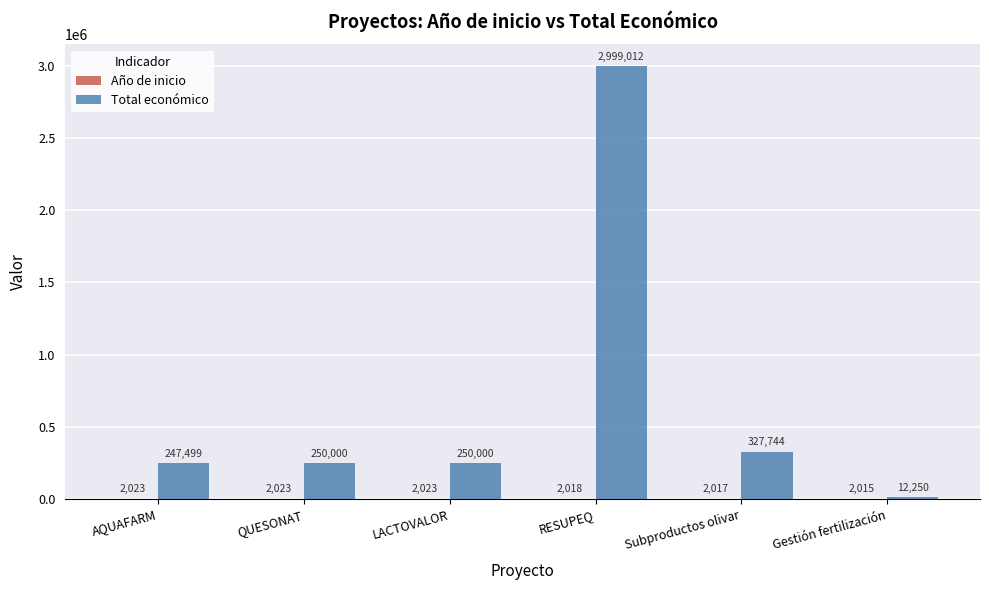

Does the chart contain stacked bars?

No